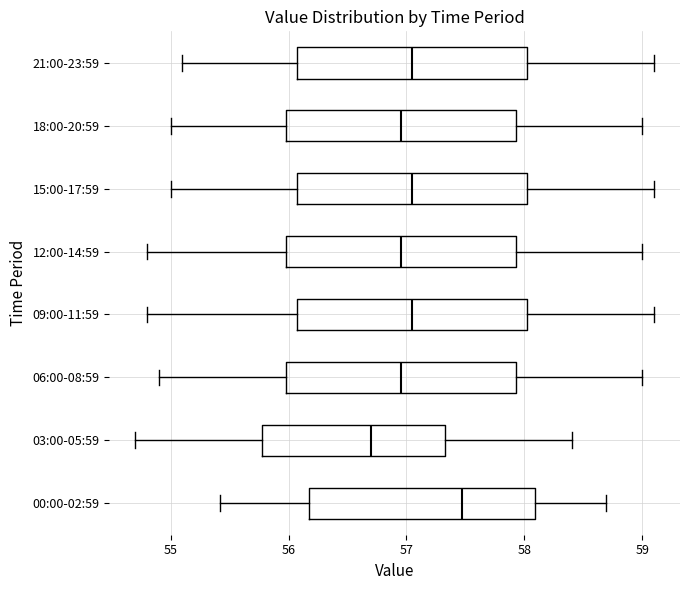

Reading bottom to top, transcribe this box plot: for each box, give where its median line is, the range the box spans, and where its two whiskers end, as read against the x-axis. The values are not printed on the chart, so give them approximately, as read against the axis.

00:00-02:59: median 57.5, box 56.2 to 58.1, whiskers 55.4 to 58.7
03:00-05:59: median 56.7, box 55.8 to 57.3, whiskers 54.7 to 58.4
06:00-08:59: median 57.0, box 56.0 to 57.9, whiskers 54.9 to 59.0
09:00-11:59: median 57.1, box 56.1 to 58.0, whiskers 54.8 to 59.1
12:00-14:59: median 57.0, box 56.0 to 57.9, whiskers 54.8 to 59.0
15:00-17:59: median 57.1, box 56.1 to 58.0, whiskers 55.0 to 59.1
18:00-20:59: median 57.0, box 56.0 to 57.9, whiskers 55.0 to 59.0
21:00-23:59: median 57.1, box 56.1 to 58.0, whiskers 55.1 to 59.1